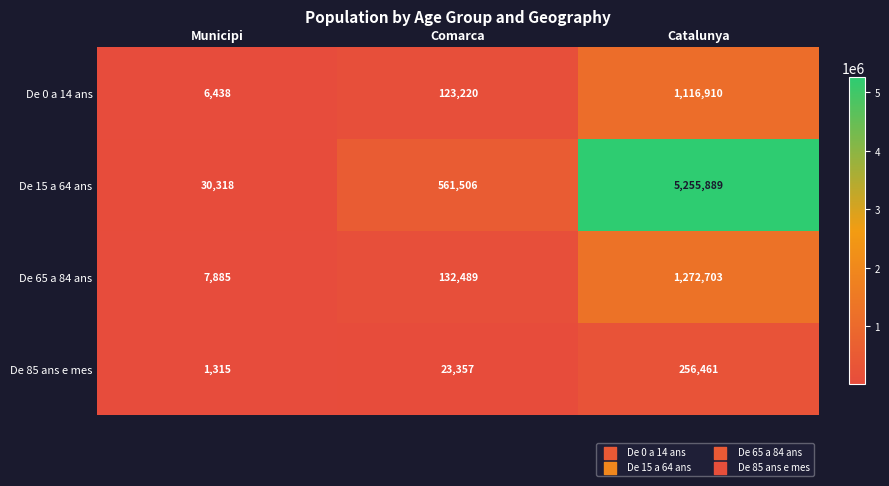

What is the difference between the highest and lowest values at Catalunya?

4999428